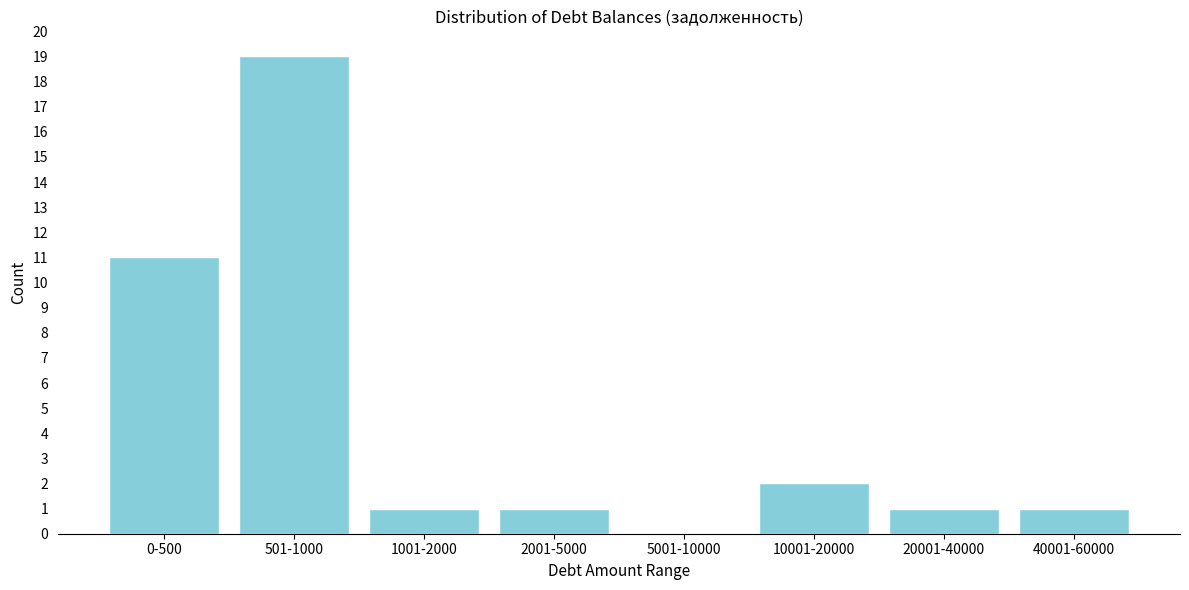

Reading left to right, list all the values displayed in this chart.

0-500=11	501-1000=19	1001-2000=1	2001-5000=1	5001-10000=0	10001-20000=2	20001-40000=1	40001-60000=1